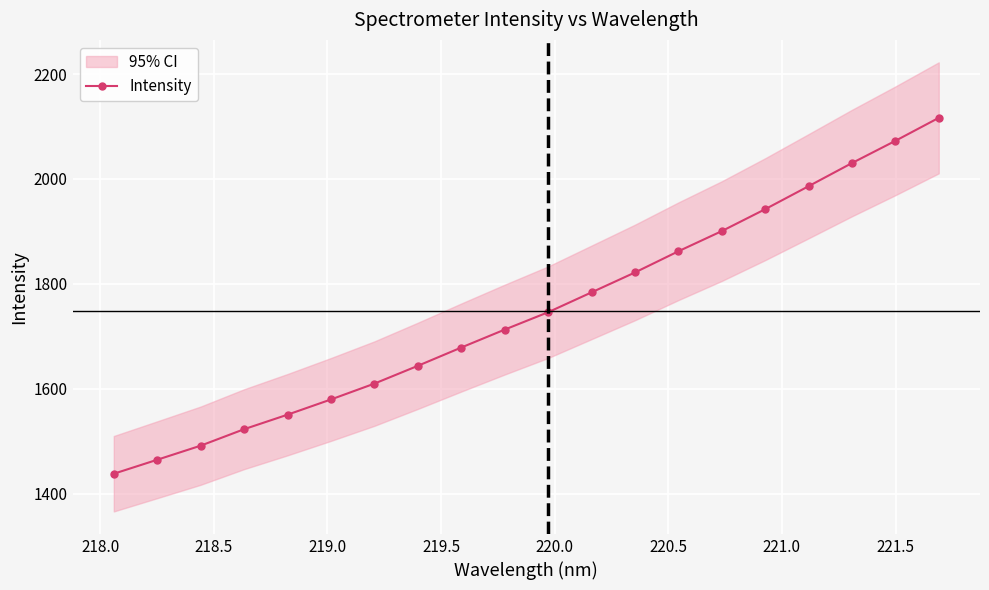

True or false: Intensity has more than 1 interior local peaks.

False